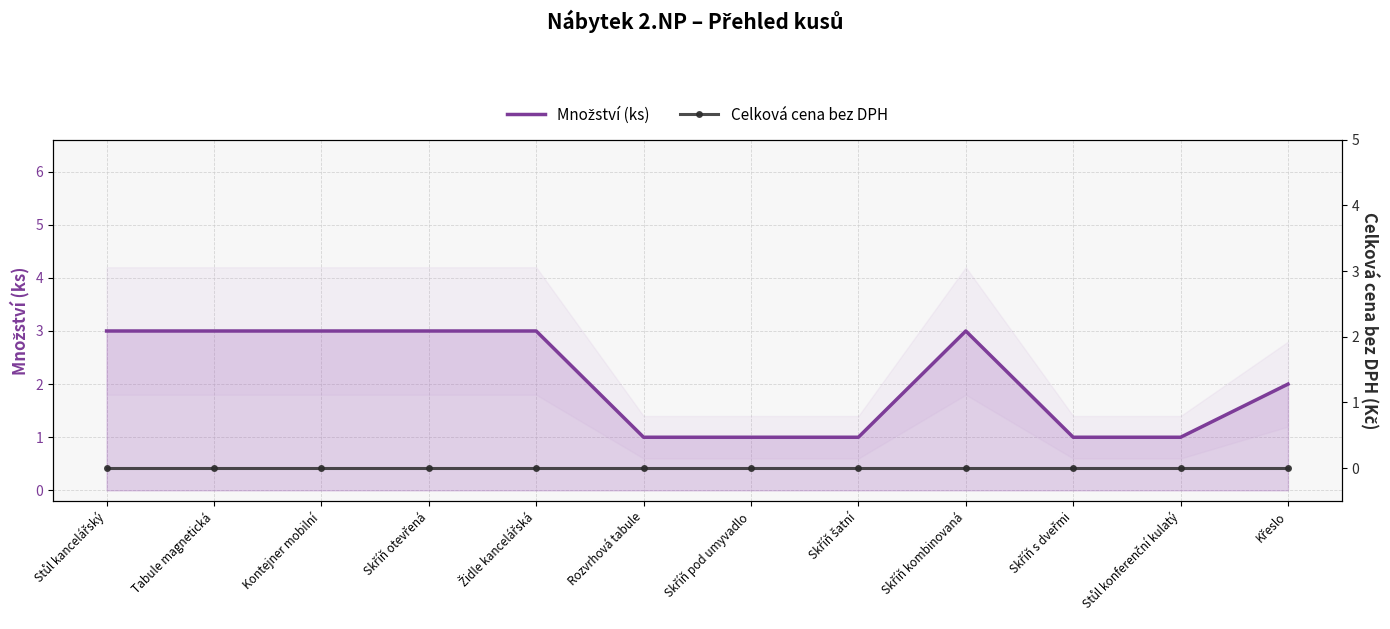

The value of Množství (ks) at Skříň pod umyvadlo is 1. True or false?

True